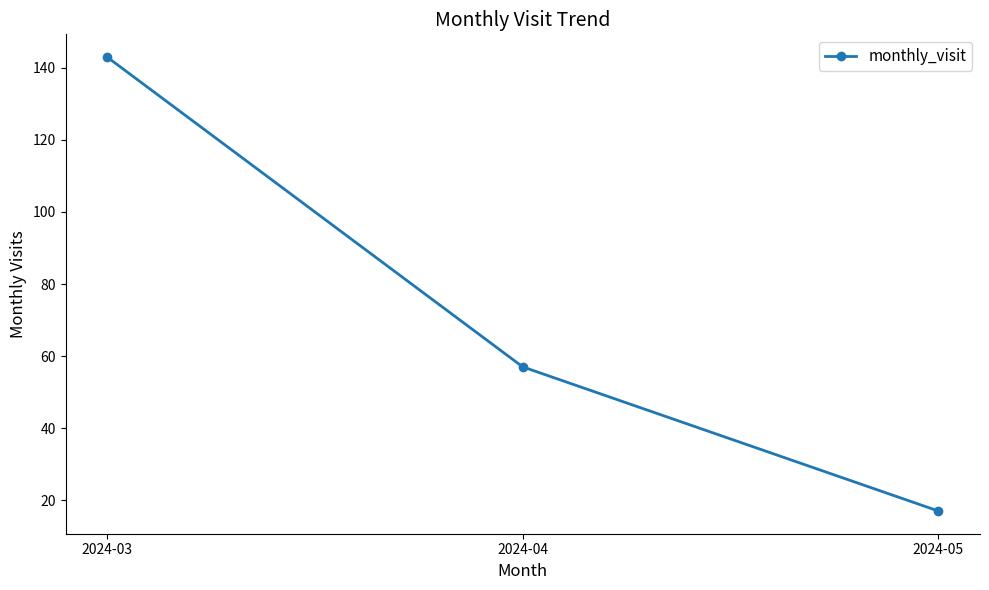

What is the average value?

72